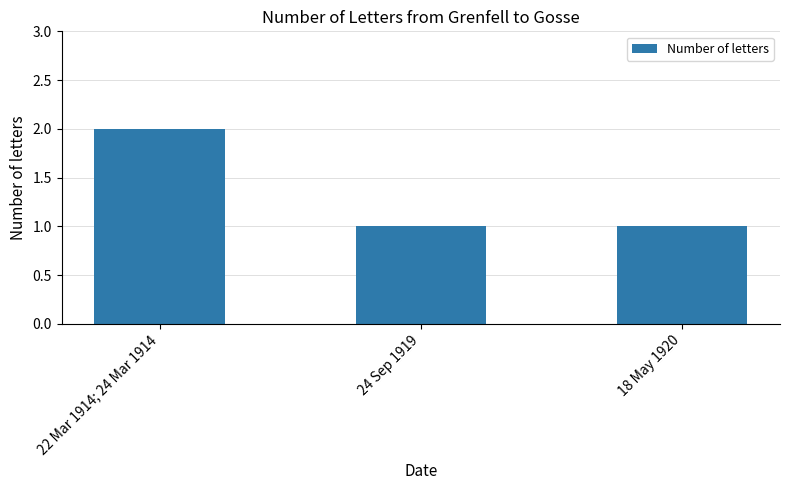

What is the ratio of the value at 18 May 1920 to the value at 24 Sep 1919?

1.0